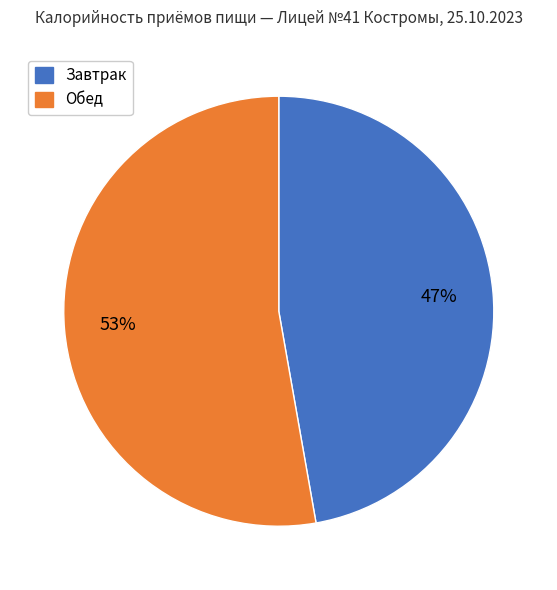

To the nearest percent, what is the average slice percentage?

50%